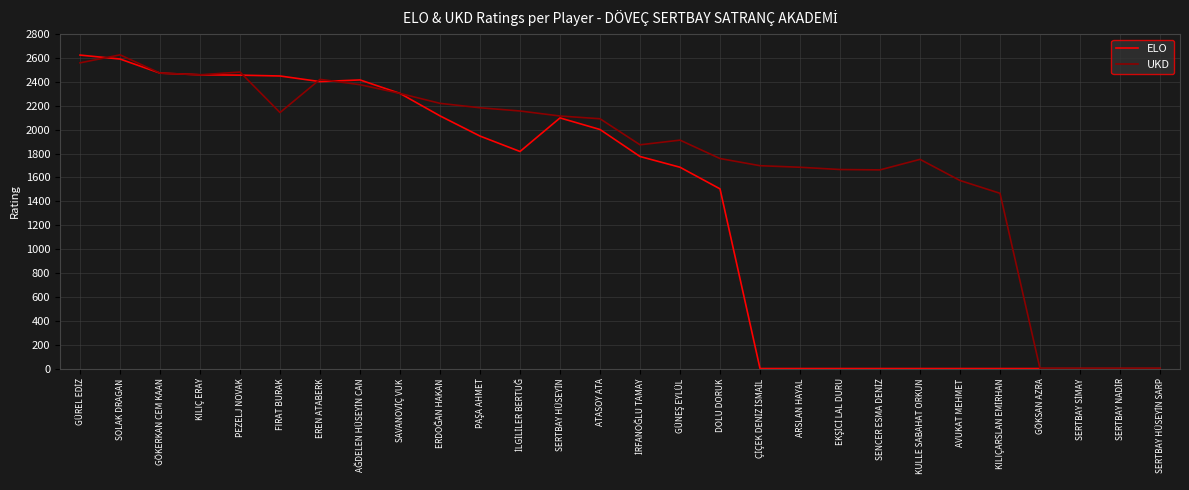

What is the average value of the UKD series?

1773